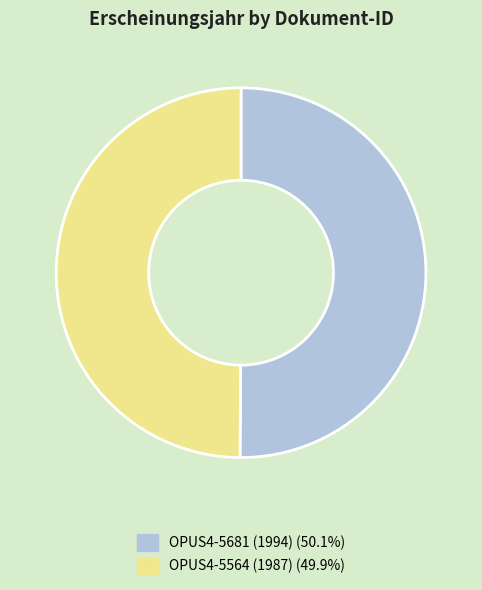

Do OPUS4-5564 (1987) and OPUS4-5681 (1994) together represent more than half of the pie?

Yes